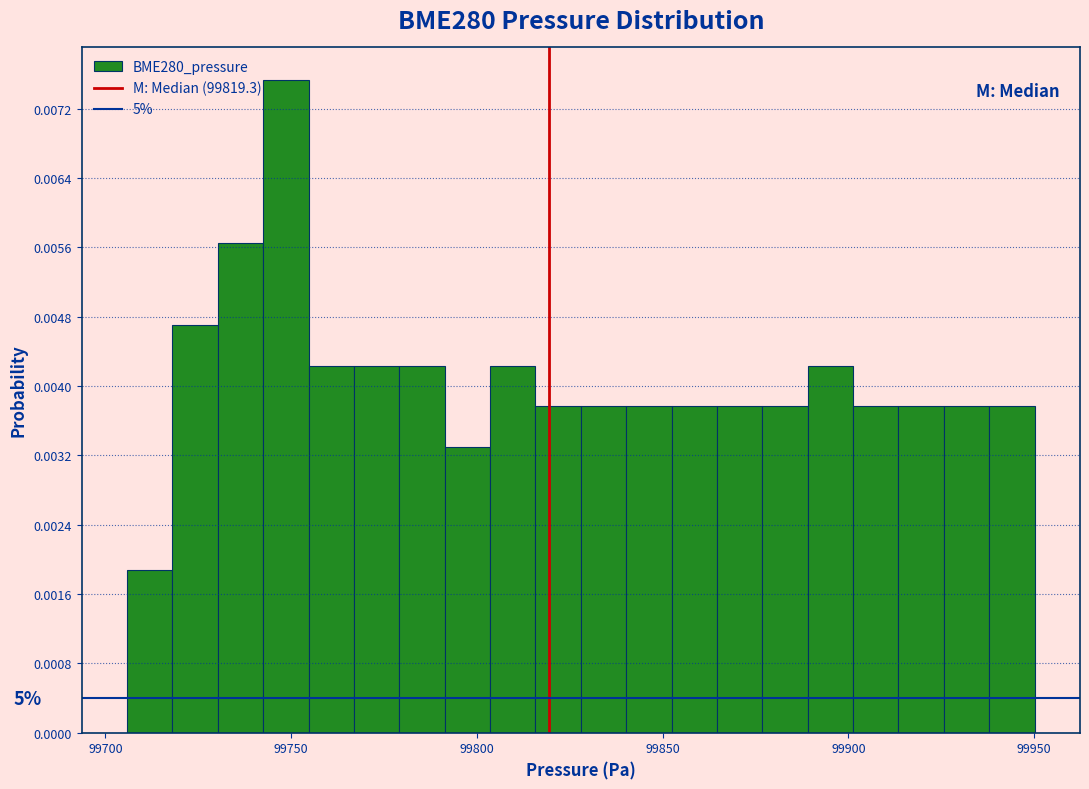

Read against the x-axis, roughly where is the centre of the tallest bar?

99750